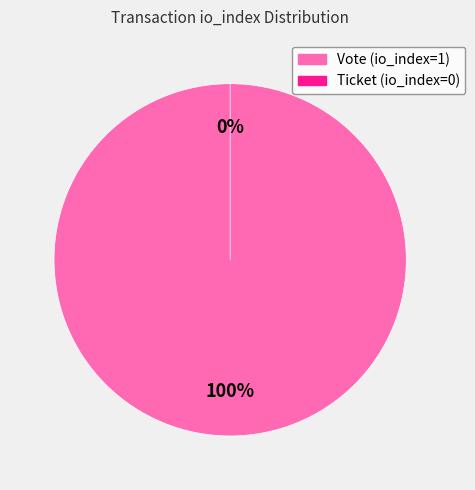

The Vote (io_index=1) slice represents 99% of the pie. True or false?

False